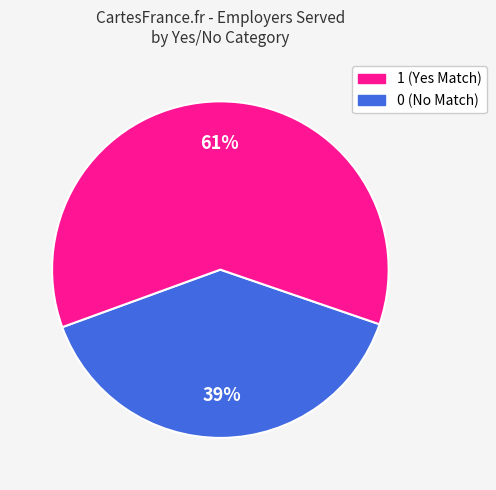

To the nearest percent, what is the average slice percentage?

50%